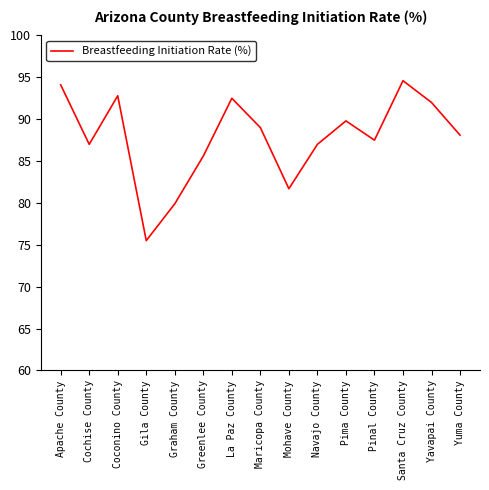

What position from the left is La Paz County?

7